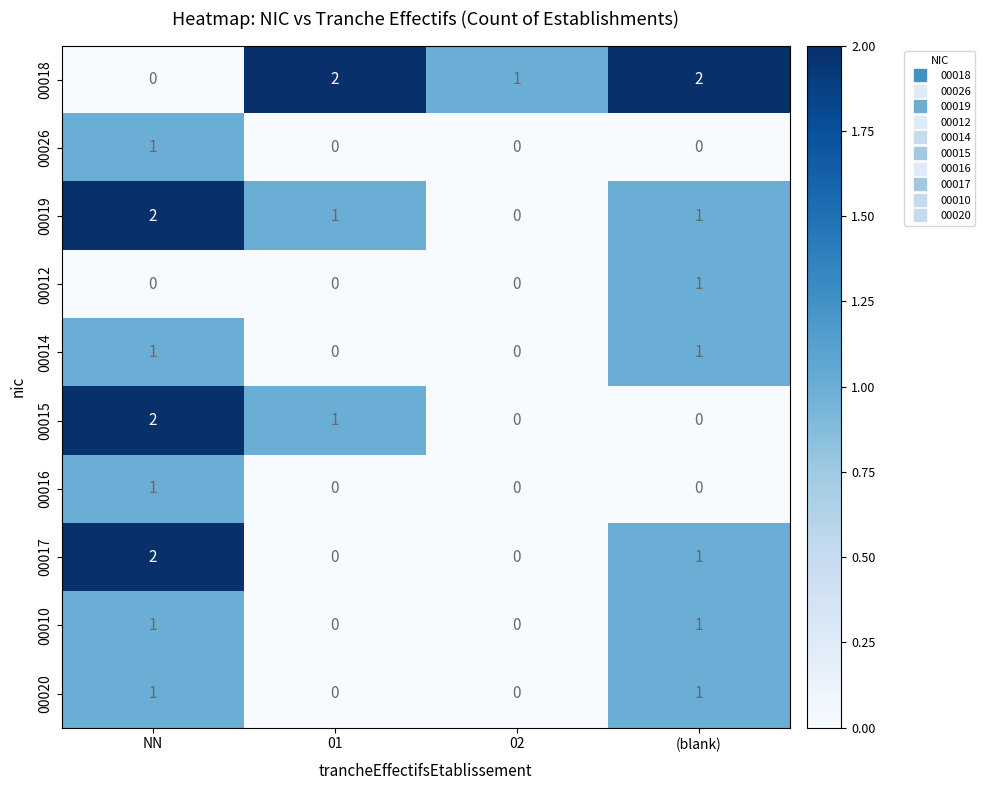

What is the total value across all series at NN?

11